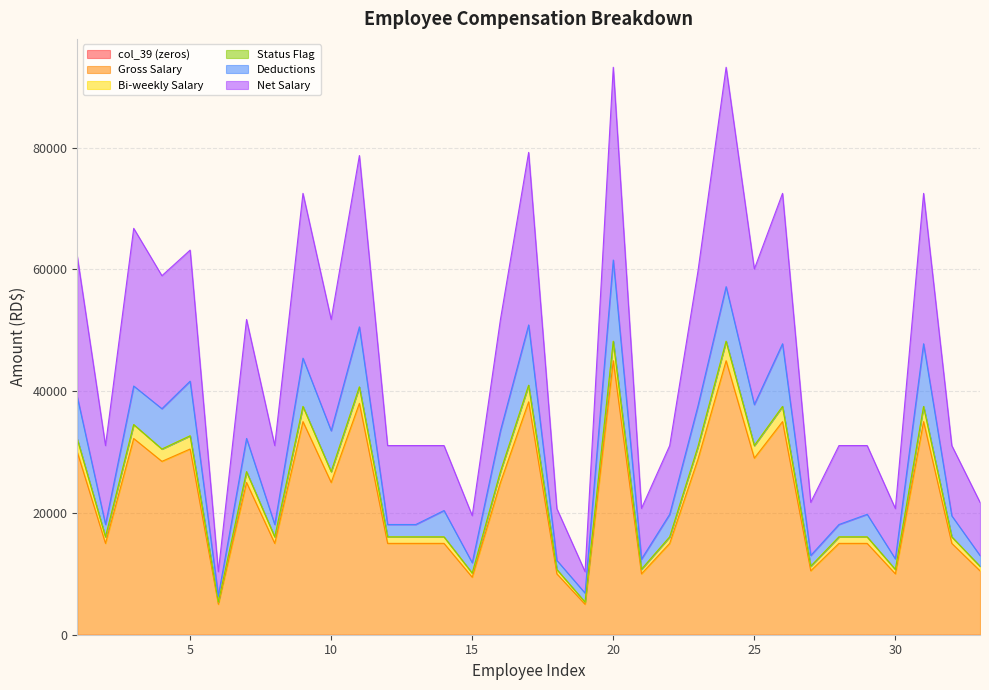

Does the chart display data point markers on the line(s)?

No